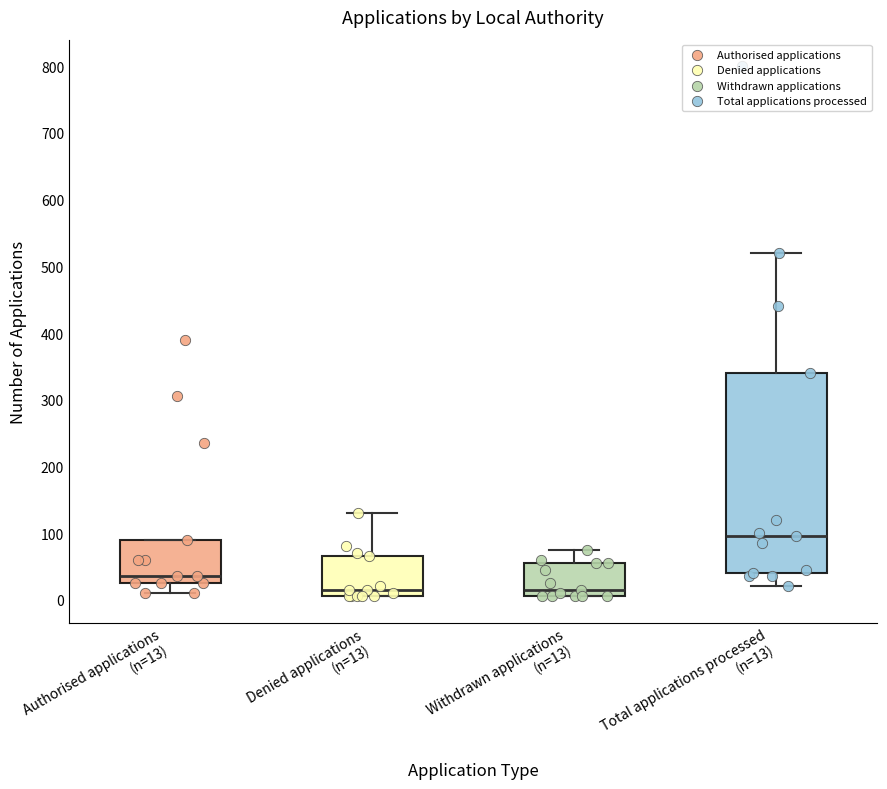

Which box is the tallest, from its lower edge to its upper edge?

Total applications processed (n=13)